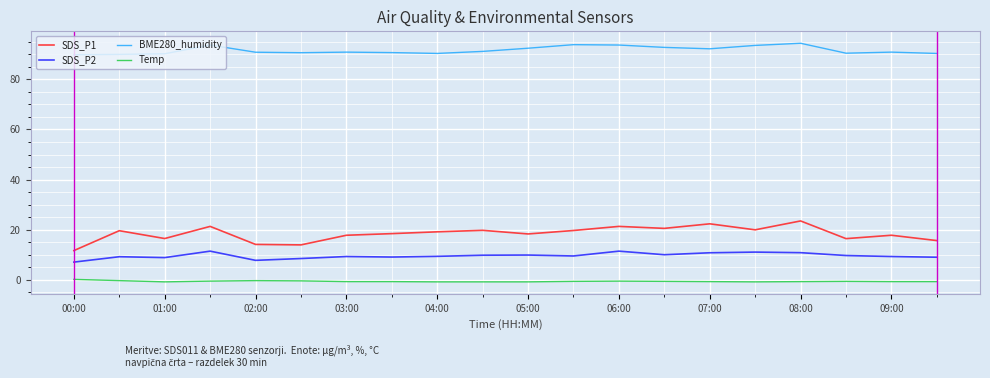

Which series has the largest range (max minus min)?

SDS_P1